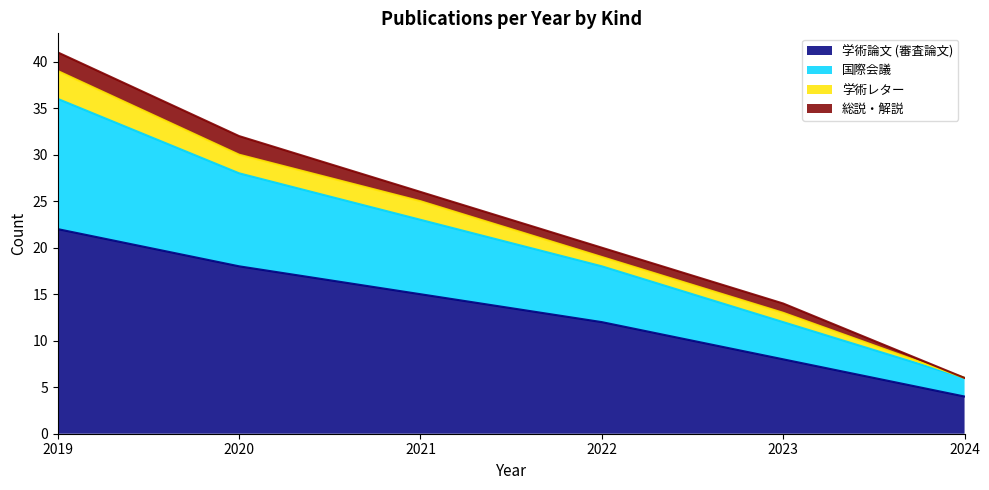

At which label does 国際会議 reach its peak?

2019